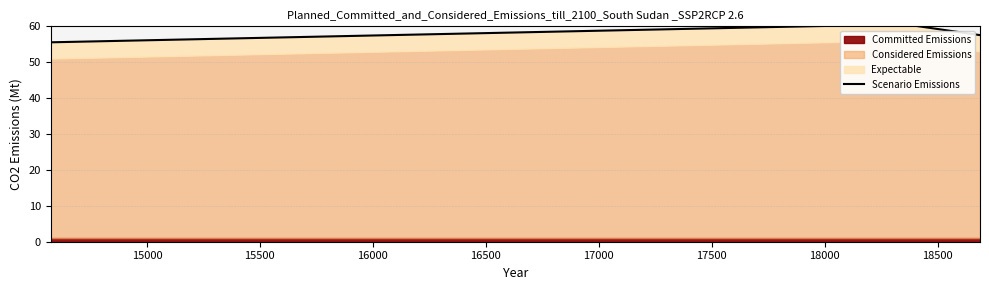

The value at 15000 is 33.0. True or false?

False